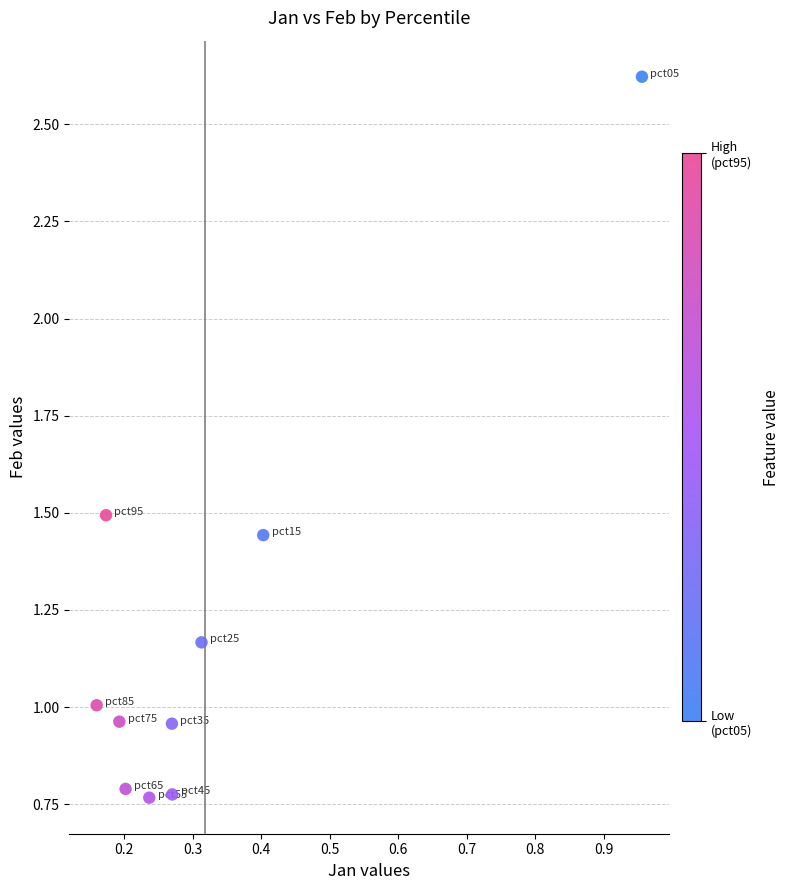

What is the range of Y values (max minus min)?

1.9